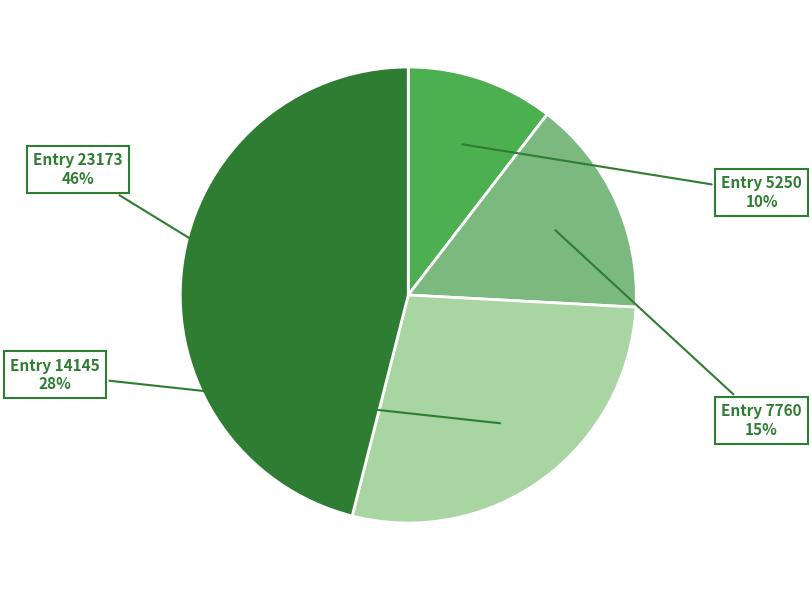

Combined, do Entry 5250 and Entry 23173 account for over 50%?

Yes